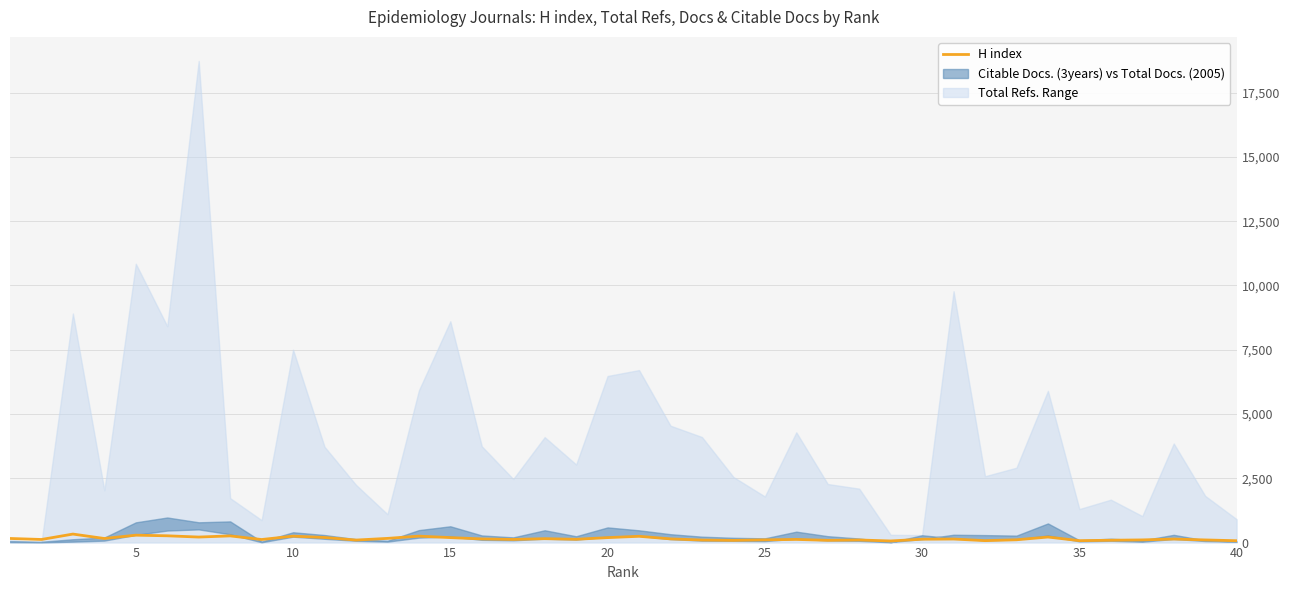

Reading left to right, transcribe all the data shown in this chart.

160	121	331	159	288	264	215	260	119	251	198	98	163	251	194	142	122	152	128	193	245	144	99	86	106	123	88	101	63	131	138	76	109	216	75	91	104	138	103	72